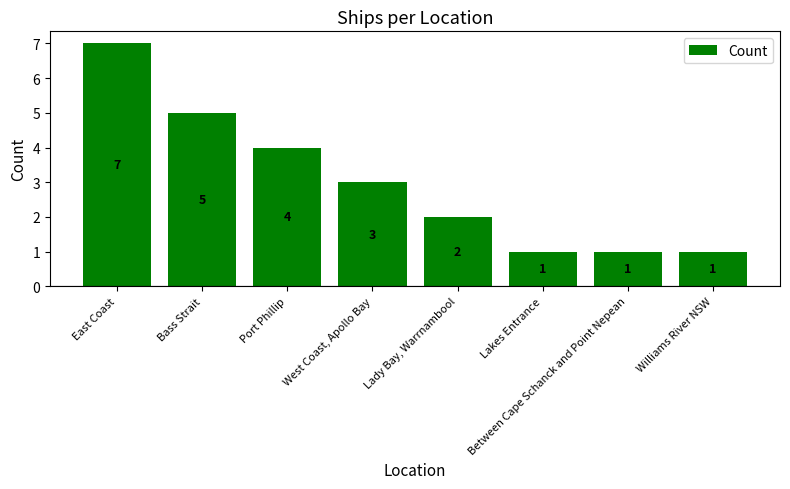

Where is the data nearest to the value 4?

Port Phillip